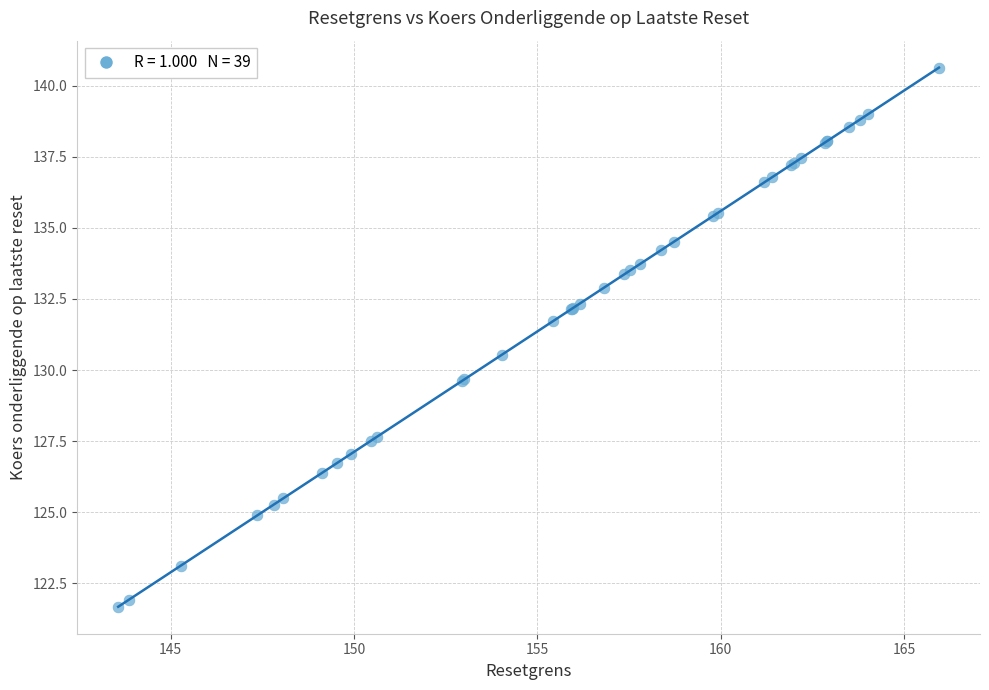

What Y value in the scatter plot is closest to 131?

130.5